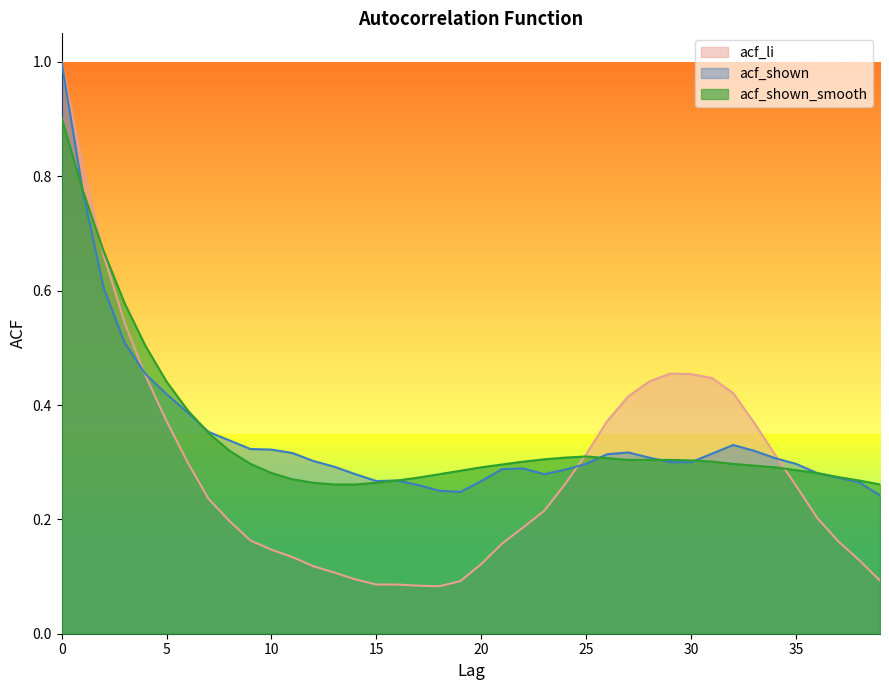

How many lines are shown in the chart?

3